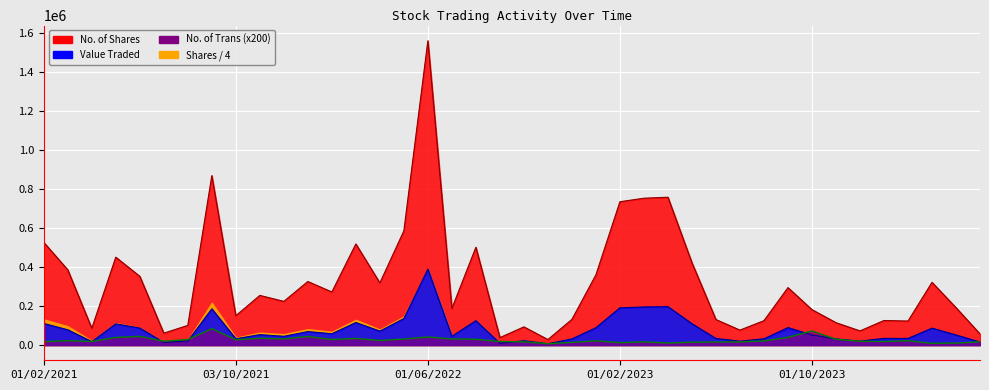

At how many categories does at least one series exceed 197680?

21